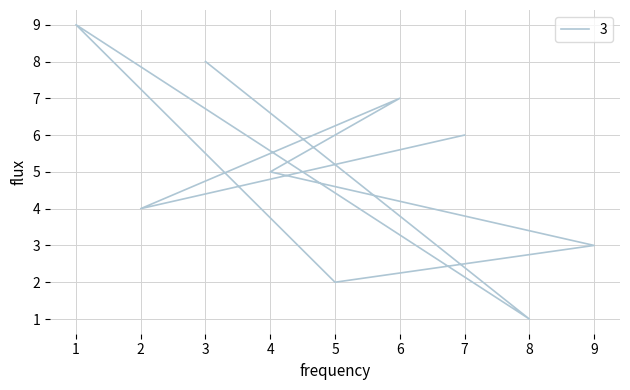

Read the col_5 value at 6.

7